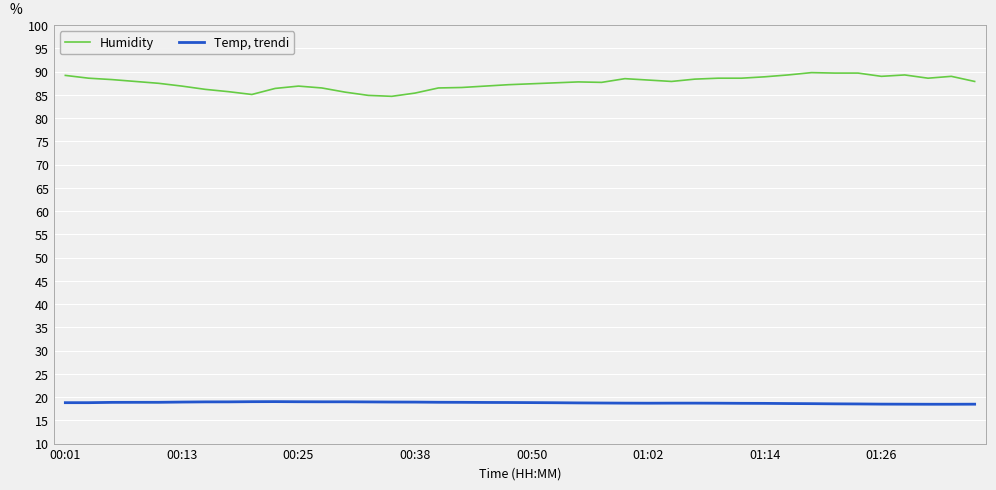

True or false: Humidity and Temp, trendi intersect in this chart.

False